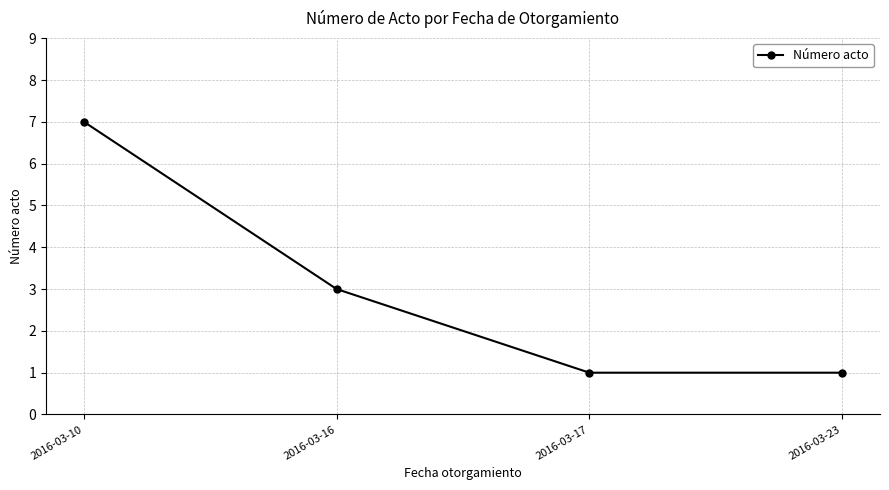

Reading right to left, extract all data points from this chart.

2016-03-23=1	2016-03-17=1	2016-03-16=3	2016-03-10=7